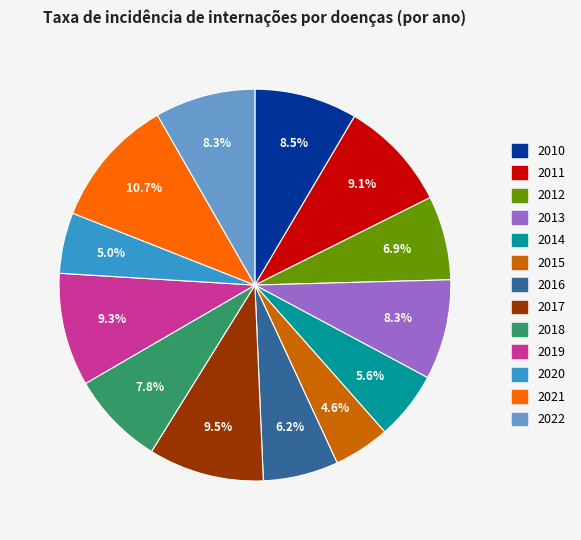

The 2015 slice represents 13% of the pie. True or false?

False